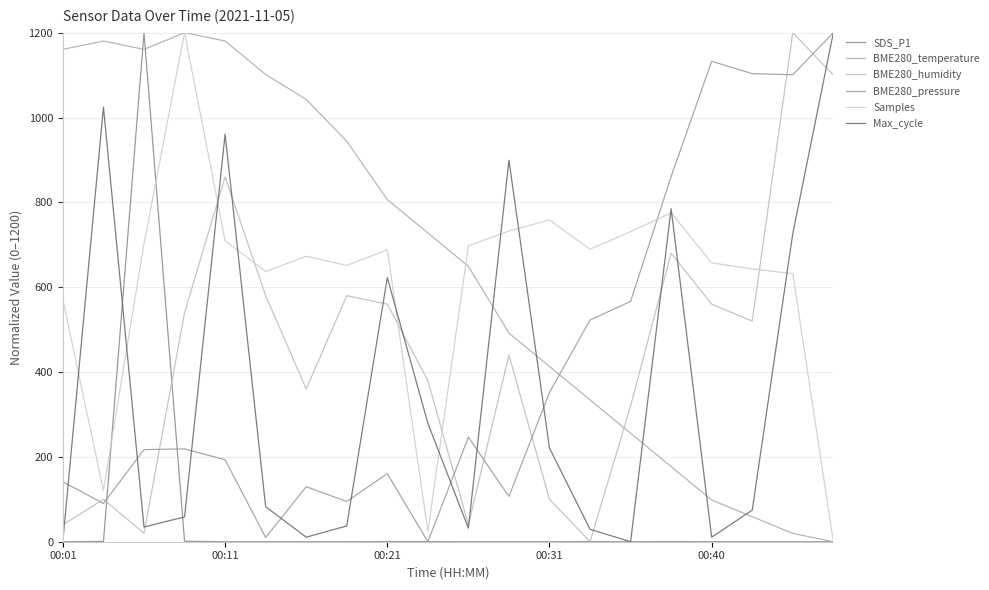

How many lines are shown in the chart?

6